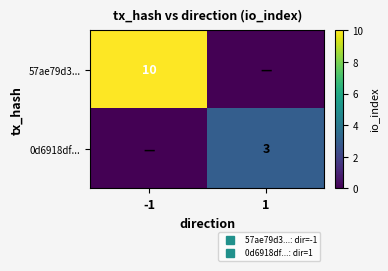

What is the difference between the maximum and minimum values in the 0d6918df... series?

3